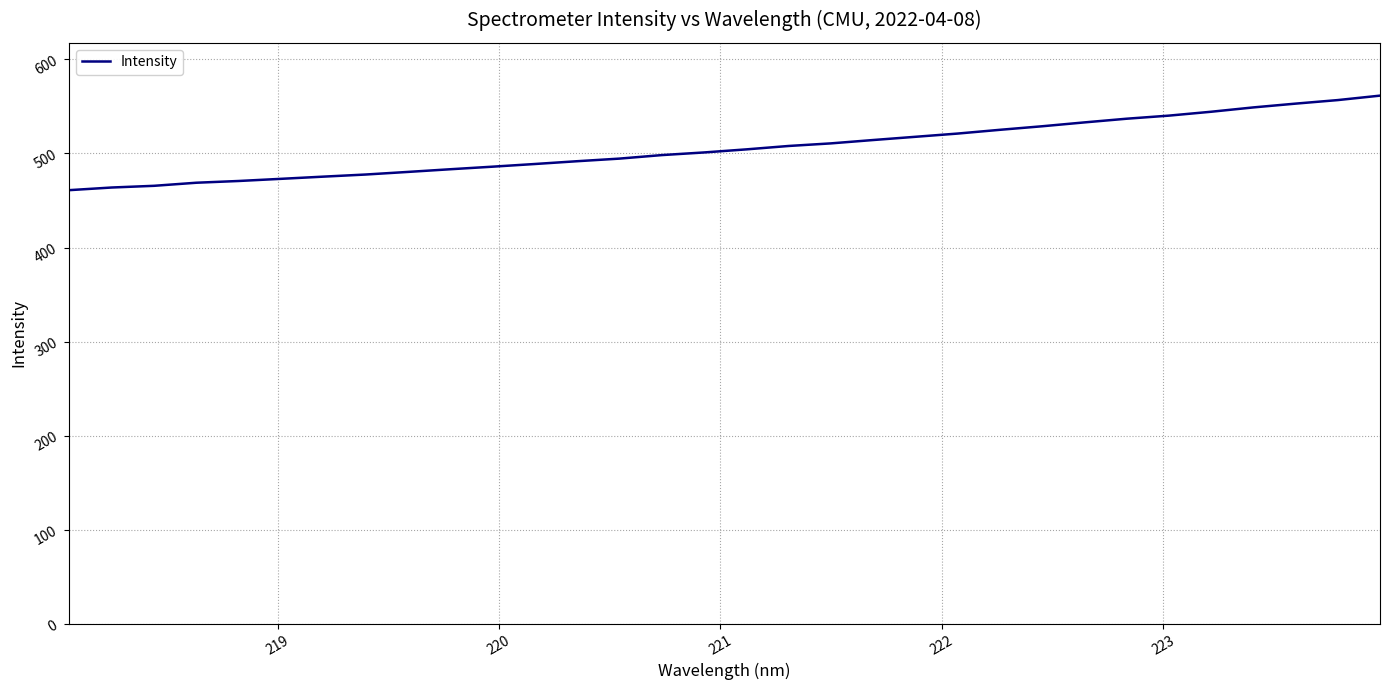

What is the maximum value shown in the chart?

561.5